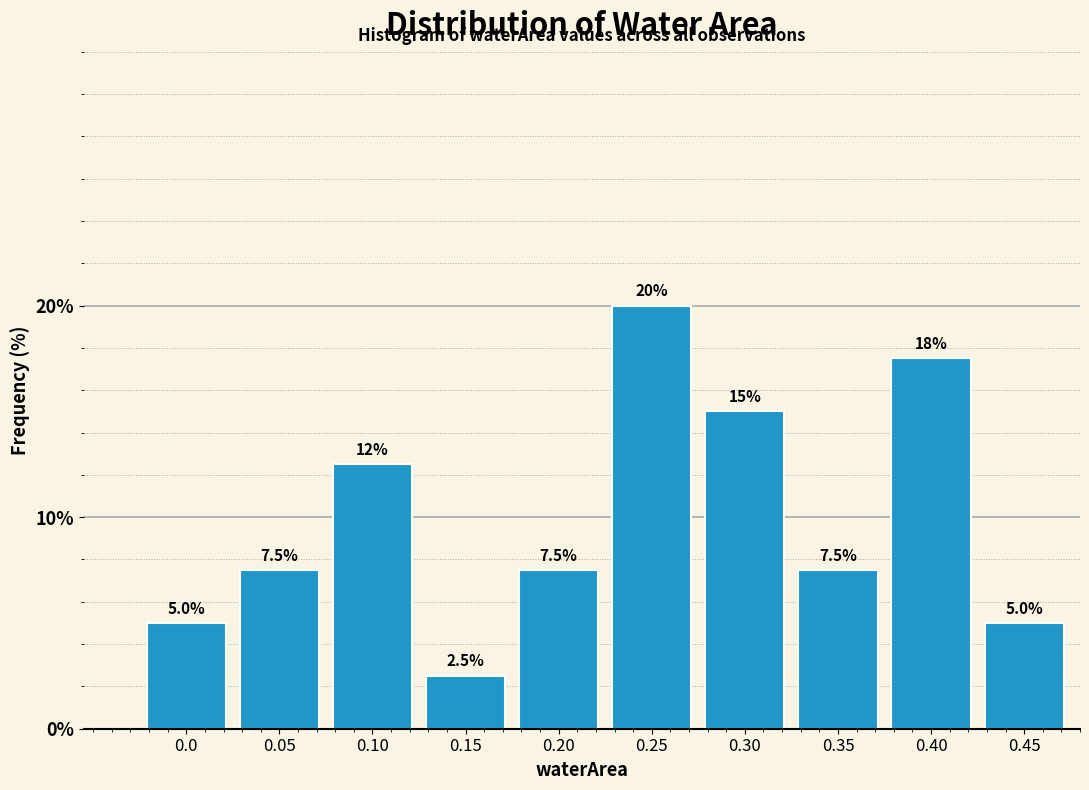

Reading right to left, what are all the values shown in this chart?

5.0	17.5	7.5	15.0	20.0	7.5	2.5	12.5	7.5	5.0